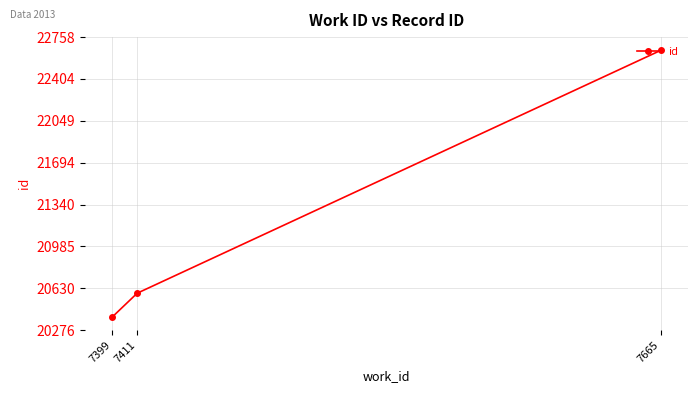

What is the value of the 1st point from the left?

20389